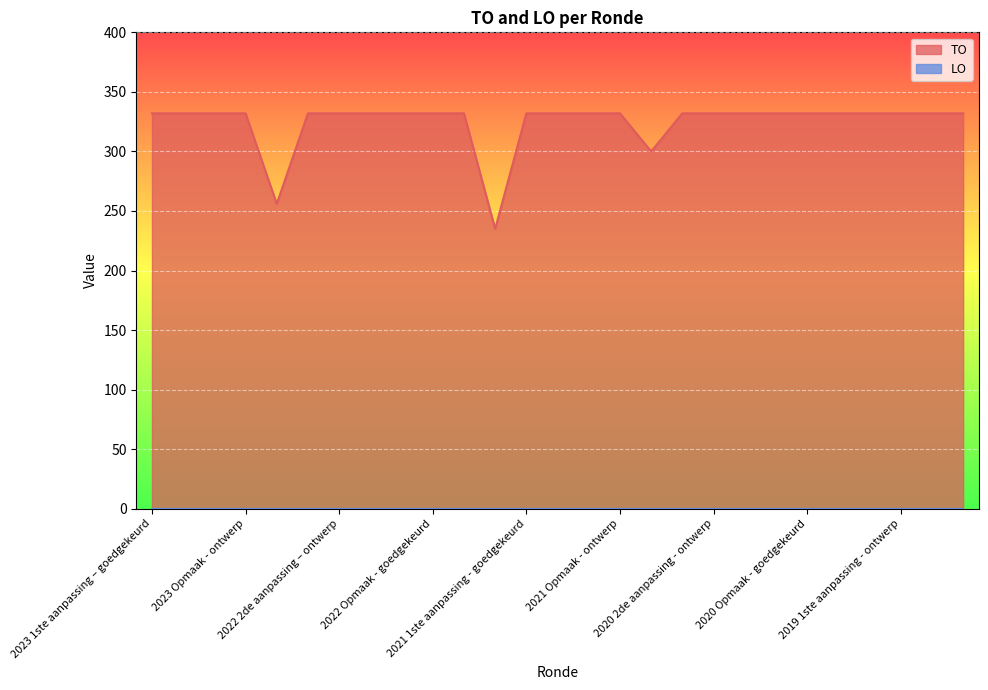

How many points are lower than both their immediate neighbors (excluding endpoints)?

3